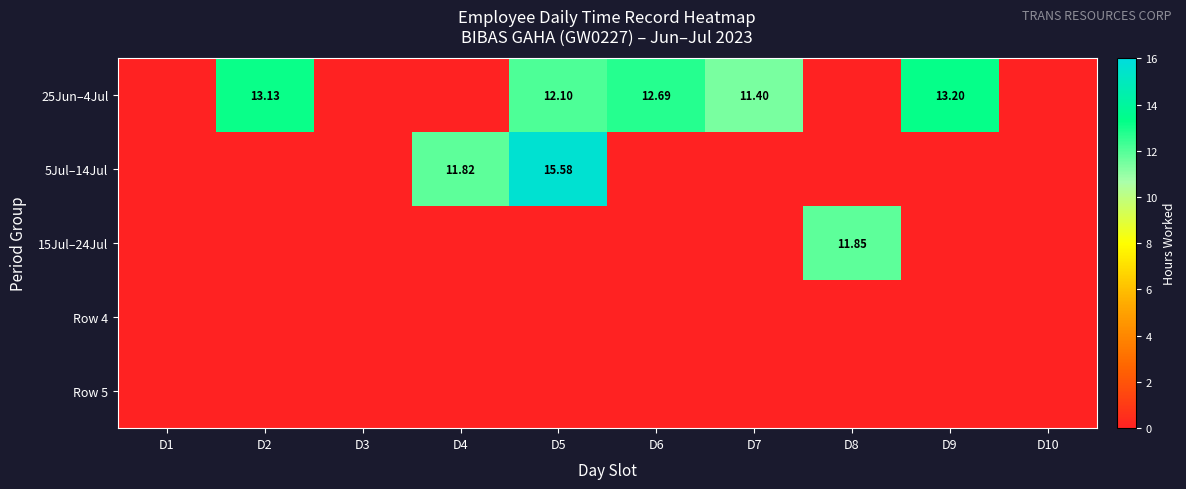

Between D8 and D9, which is larger?

D9